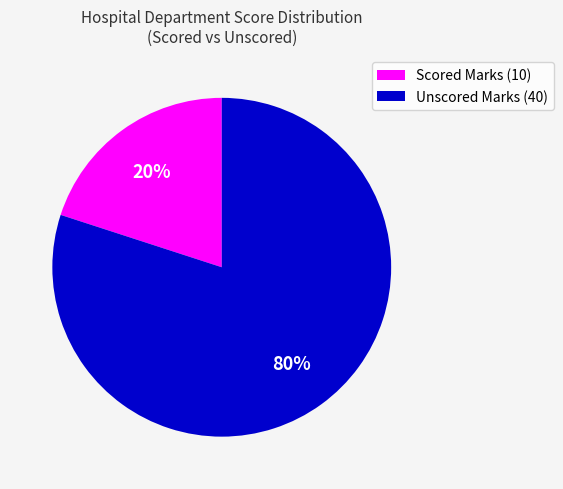

To the nearest percent, what is the difference between the largest and smallest slice percentages?

60%